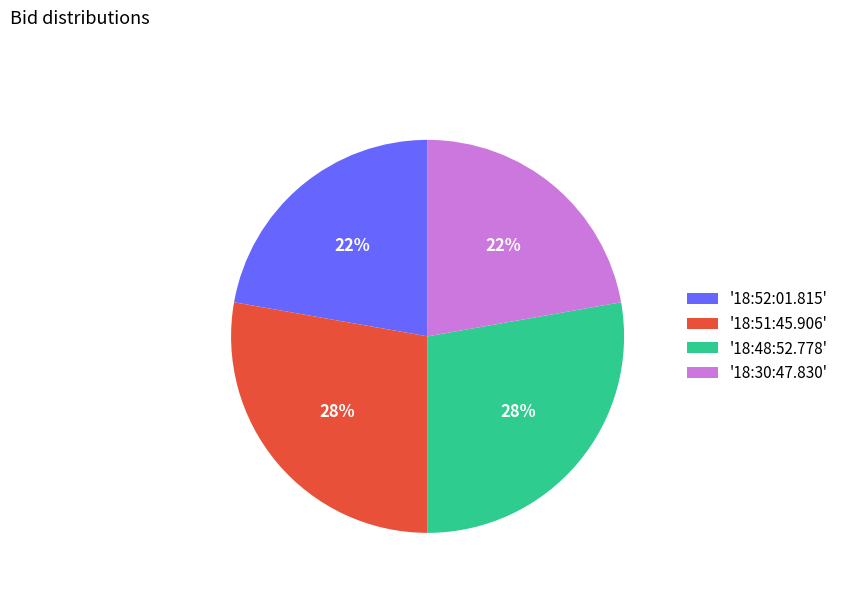

Which has a higher value, '18:30:47.830' or '18:48:52.778'?

'18:48:52.778'